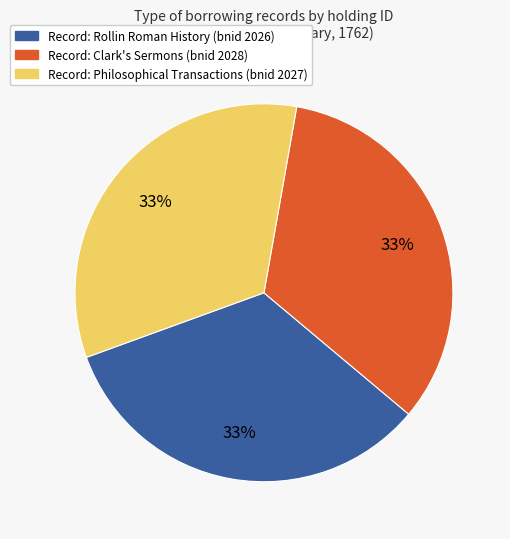

Do Record: Philosophical Transactions (bnid 2027) and Record: Clark's Sermons (bnid 2028) together represent more than half of the pie?

Yes